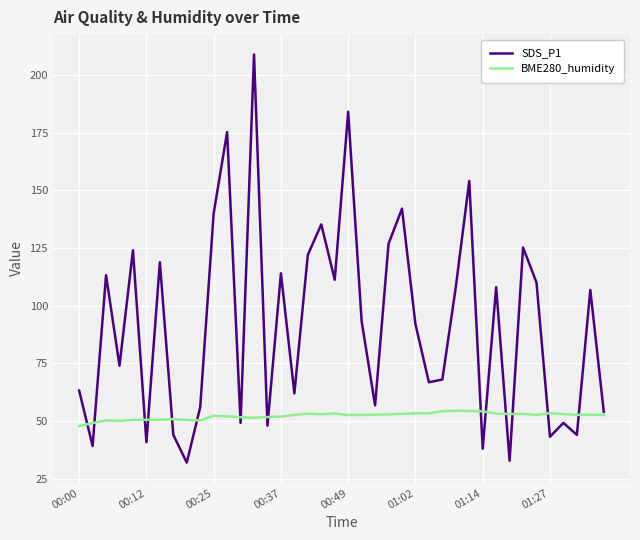

True or false: BME280_humidity and SDS_P1 intersect in this chart.

True